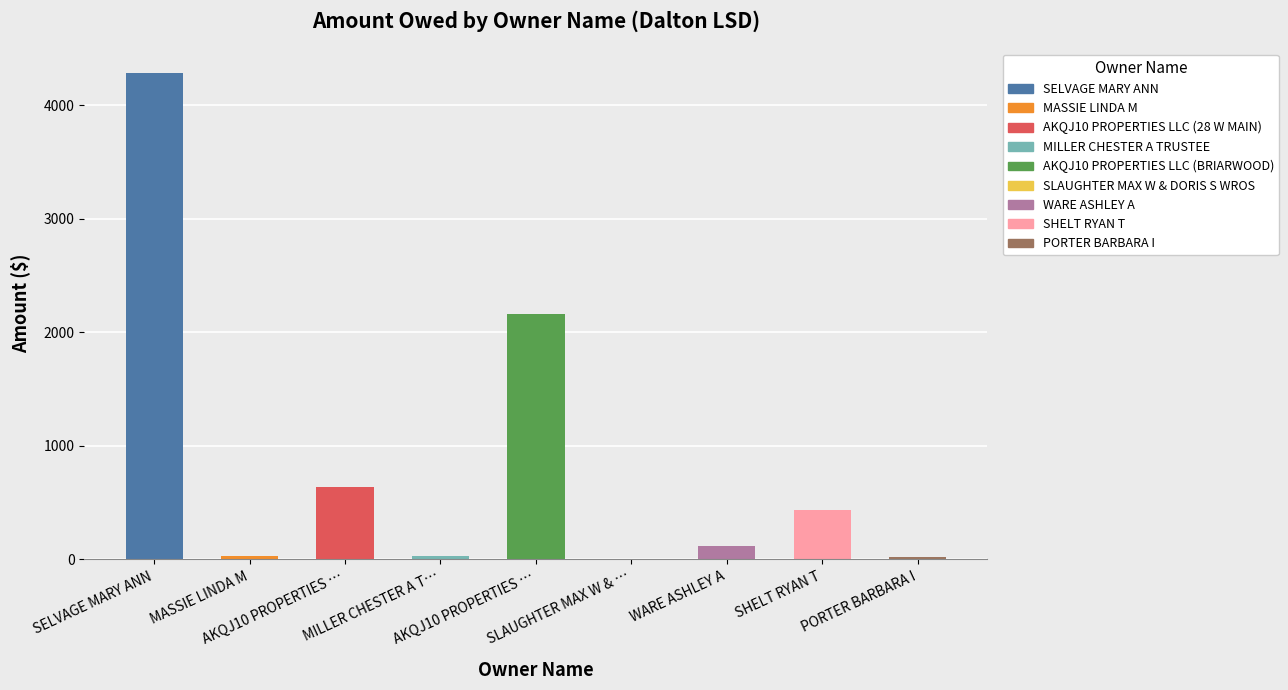

How many bars are there in total?

9